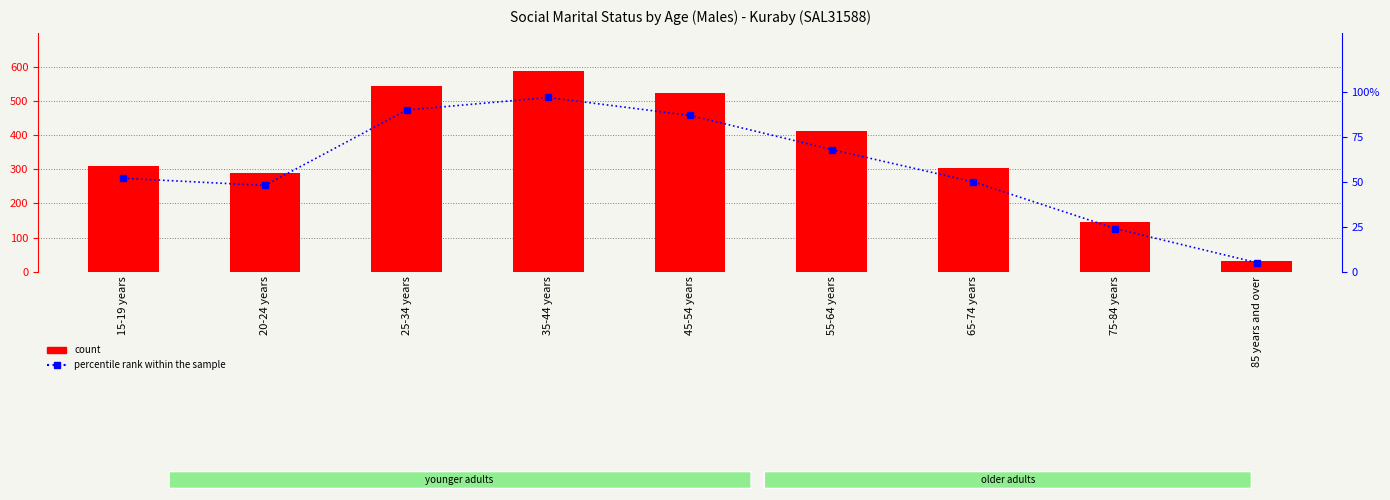

What is the difference between the second highest and second lowest values in the percentile rank within the sample series?

66